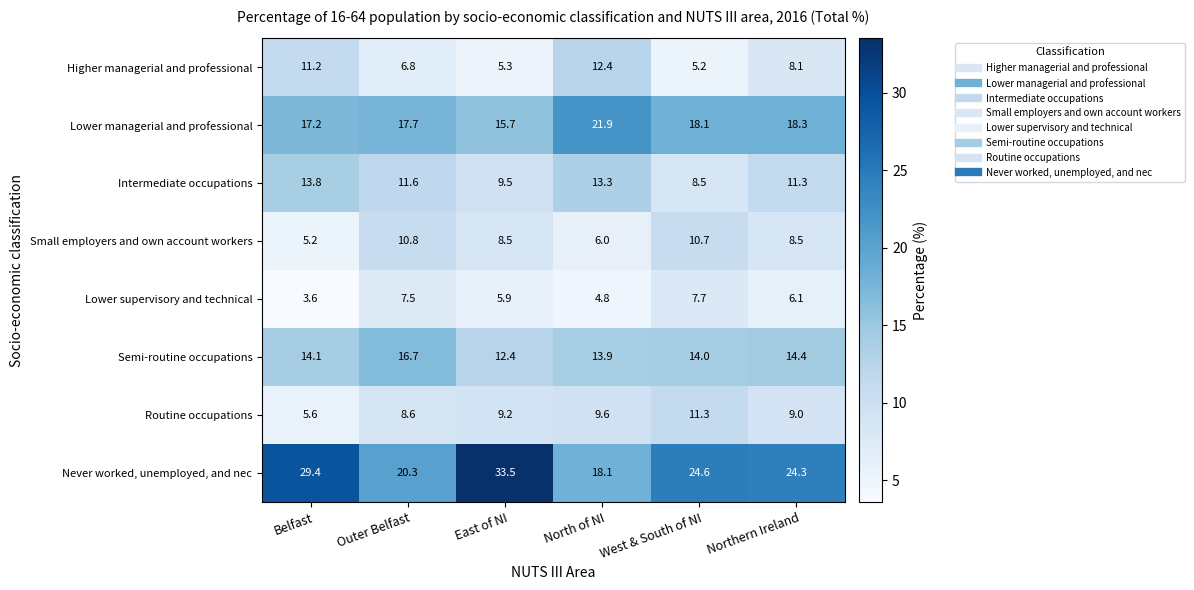

At which label does Routine occupations reach its minimum?

Belfast